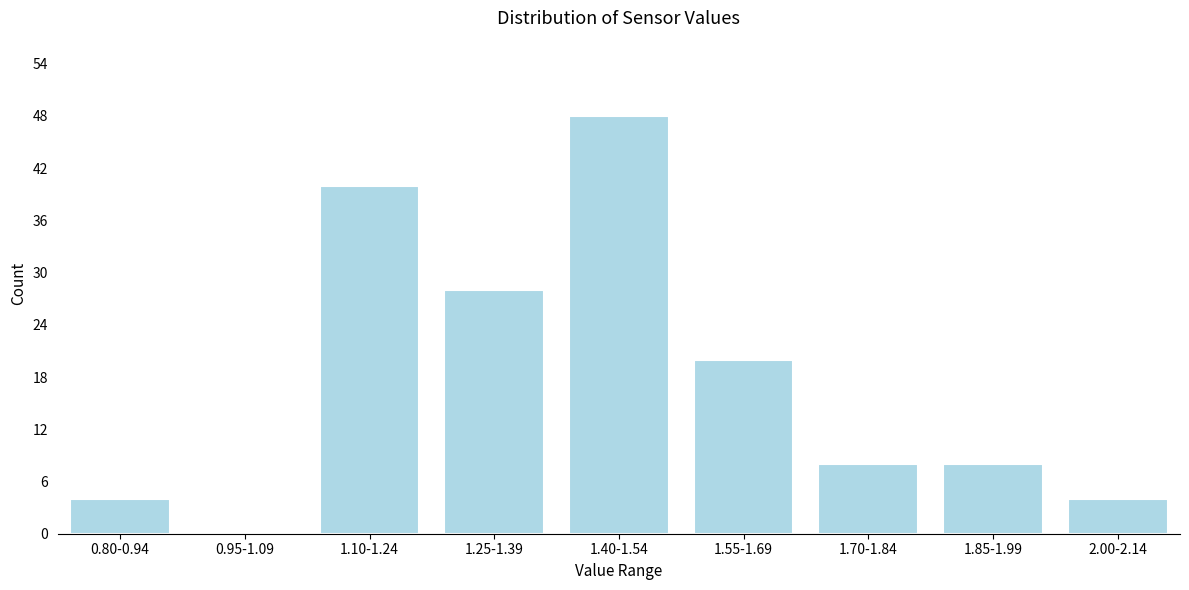

Reading right to left, extract all data points from this chart.

2.00-2.14=4	1.85-1.99=8	1.70-1.84=8	1.55-1.69=20	1.40-1.54=48	1.25-1.39=28	1.10-1.24=40	0.95-1.09=0	0.80-0.94=4